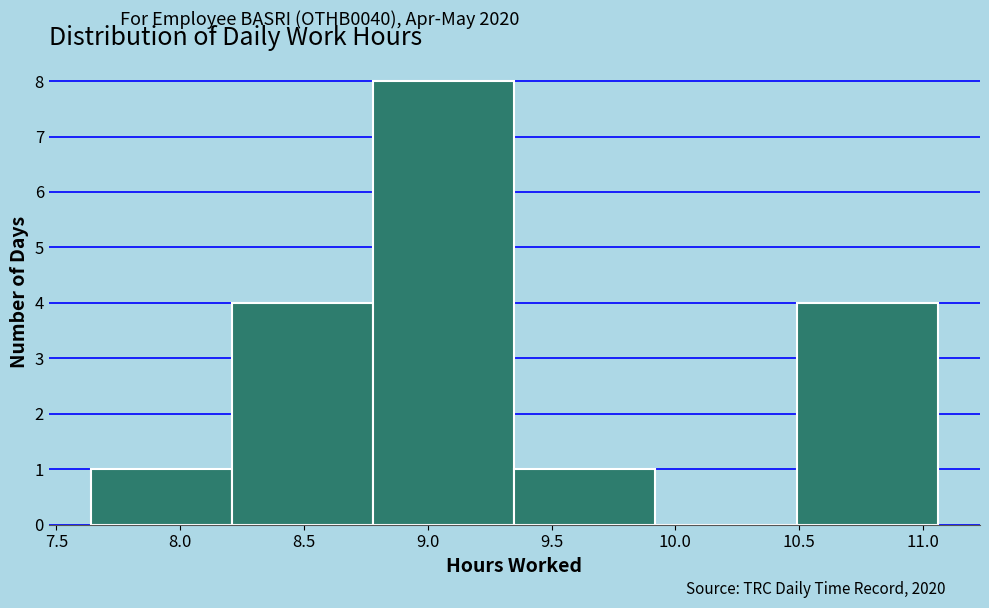

Reading left to right, list every bar in this chart as the range it spans on the x-axis followed by its height. Neither the bar edges nor the heights are printed on the chart, so give them approximately, as read against the axes.

7.64 to 8.21: 1
8.21 to 8.78: 4
8.78 to 9.35: 8
9.35 to 9.92: 1
9.92 to 10.49: 0
10.49 to 11.06: 4